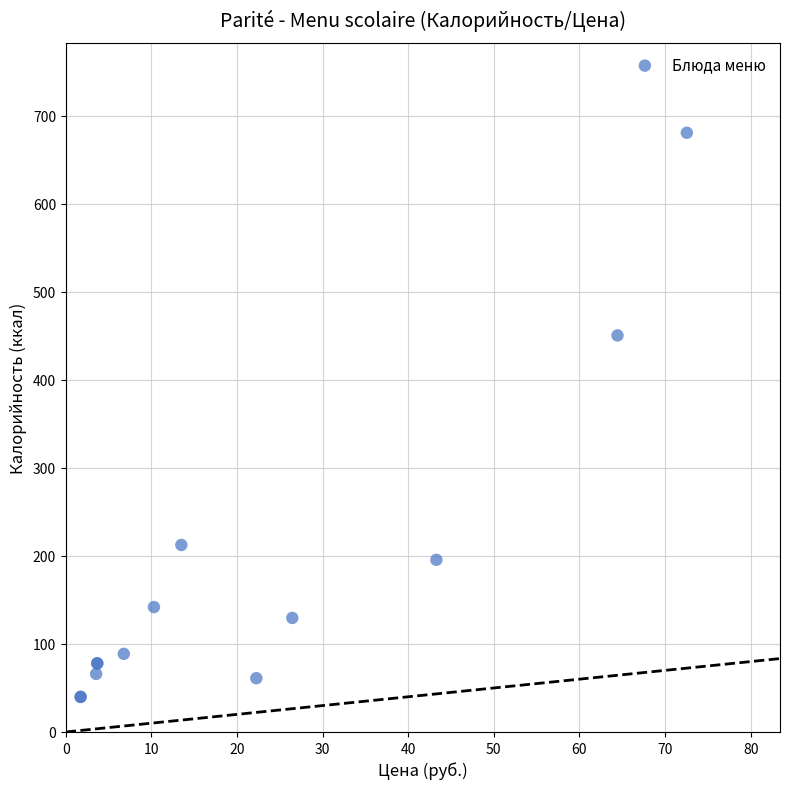

What Y value in the scatter plot is closest to 360?

450.5